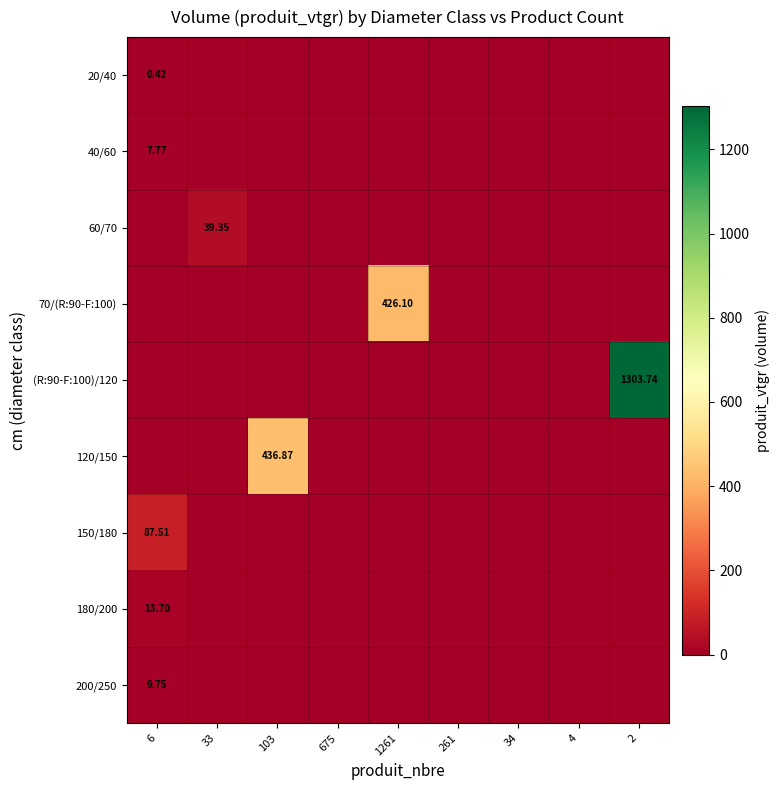

At which category is the sum across all series the highest?

2